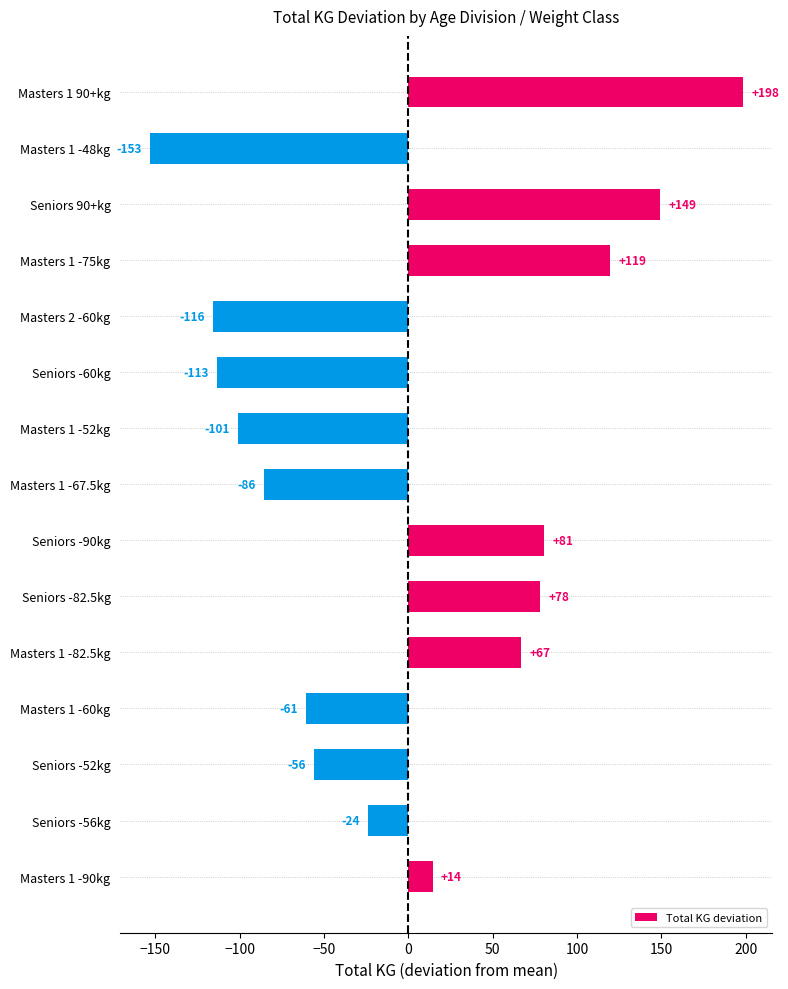

List the labels in order of value, smallest first.

Masters 1 -48kg, Masters 2 -60kg, Seniors -60kg, Masters 1 -52kg, Masters 1 -67.5kg, Masters 1 -60kg, Seniors -52kg, Seniors -56kg, Masters 1 -90kg, Masters 1 -82.5kg, Seniors -82.5kg, Seniors -90kg, Masters 1 -75kg, Seniors 90+kg, Masters 1 90+kg